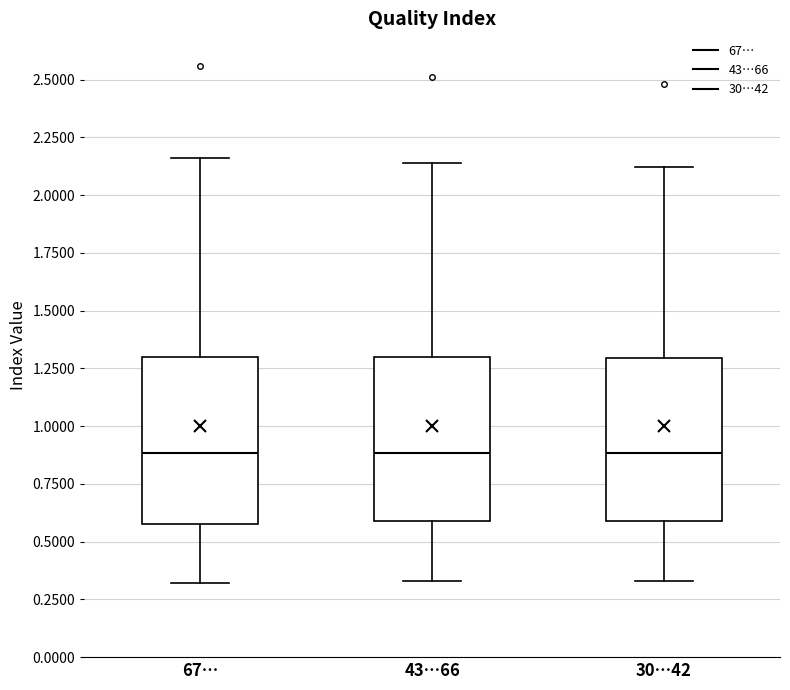

Reading left to right, transcribe this box plot: for each box, give where its median line is, the range the box spans, and where its two whiskers end, as read against the y-axis. The values are not printed on the chart, so give them approximately, as read against the axis.

67…: median 0.90, box 0.60 to 1.30, whiskers 0.30 to 2.15
43…66: median 0.90, box 0.60 to 1.30, whiskers 0.35 to 2.15
30…42: median 0.90, box 0.60 to 1.30, whiskers 0.35 to 2.10